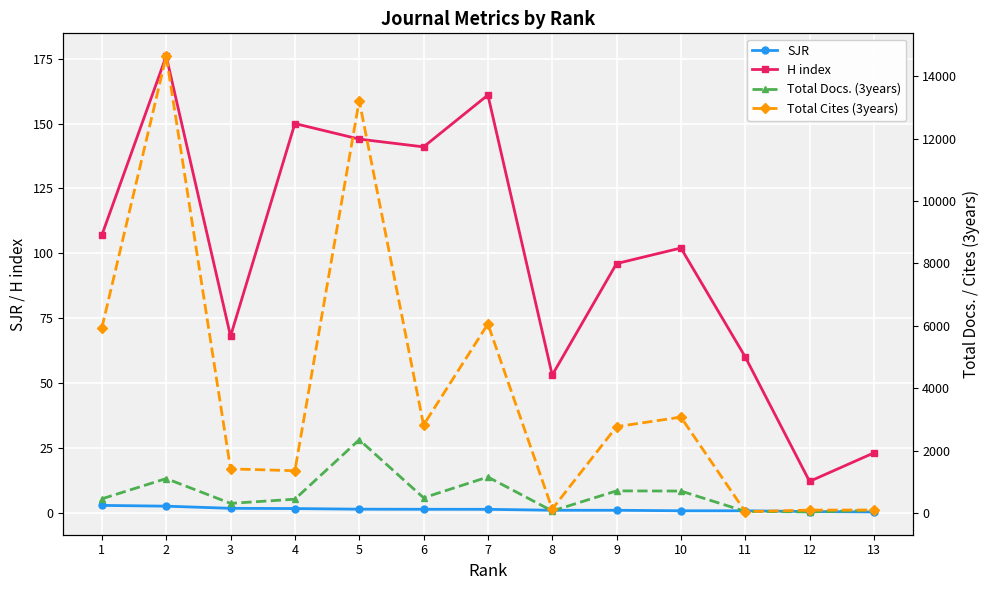

Count the number of data series in this chart.

4